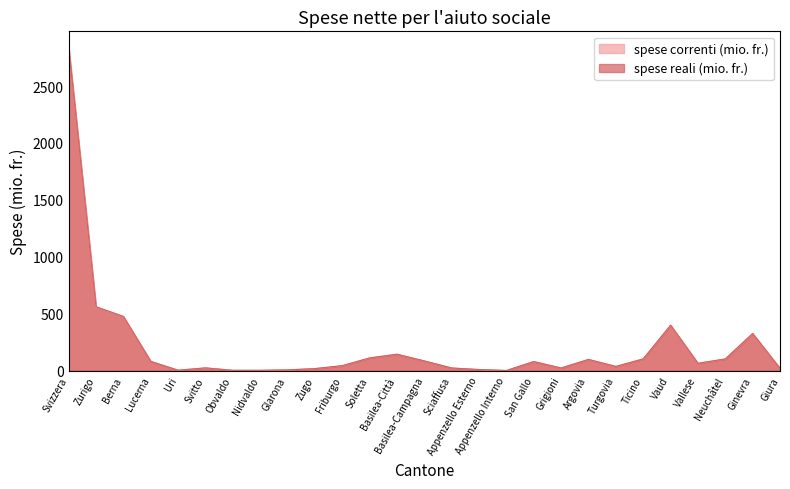

Reading left to right, list all the values displayed in this chart.

spese correnti (mio. fr.): 2830.7	559.3	474.7	80.8	3.2	23.7	2.5	2.5	6.1	17.4	43.1	110.9	143.4	84.7	22.7	9.2	0.7	78.8	22.8	97.7	36.4	102.4	397.7	63.8	102.1	324.8	19.1
spese reali (mio. fr.): 2839.0	561.0	476.1	81.0	3.2	23.7	2.5	2.5	6.2	17.5	43.2	111.3	143.9	84.9	22.7	9.3	0.8	79.1	22.8	98.0	36.5	102.7	398.8	64.0	102.4	325.8	19.2